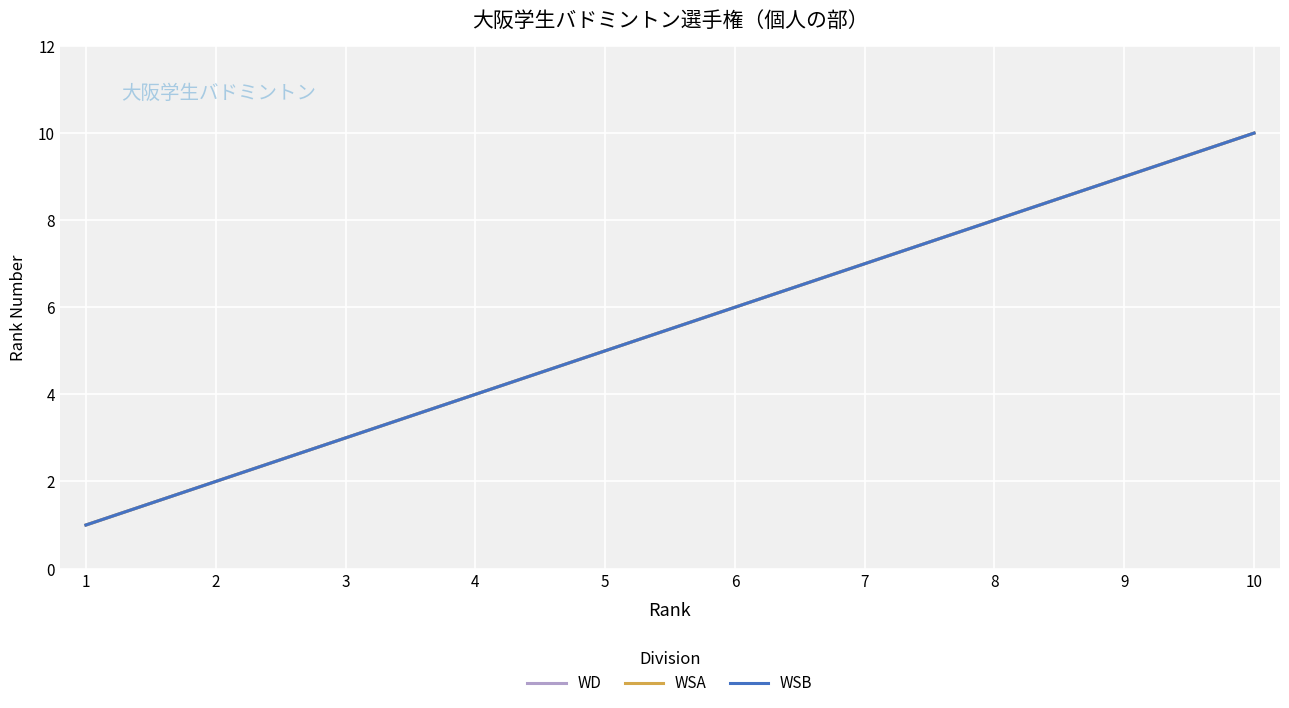

What is the minimum value shown in the chart?

1